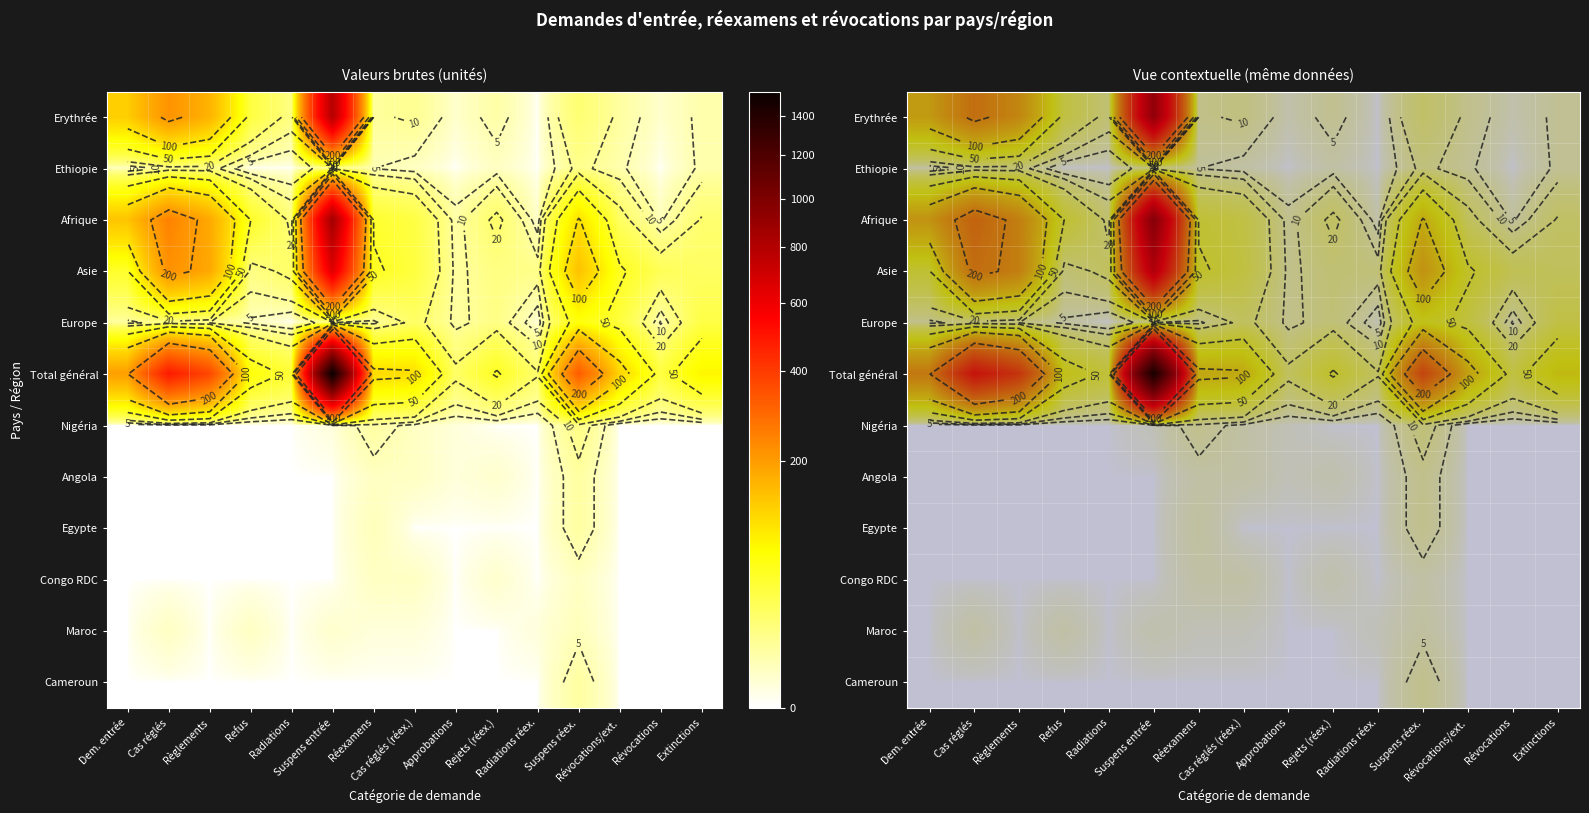

Which series has the largest total across all categories?

Total général